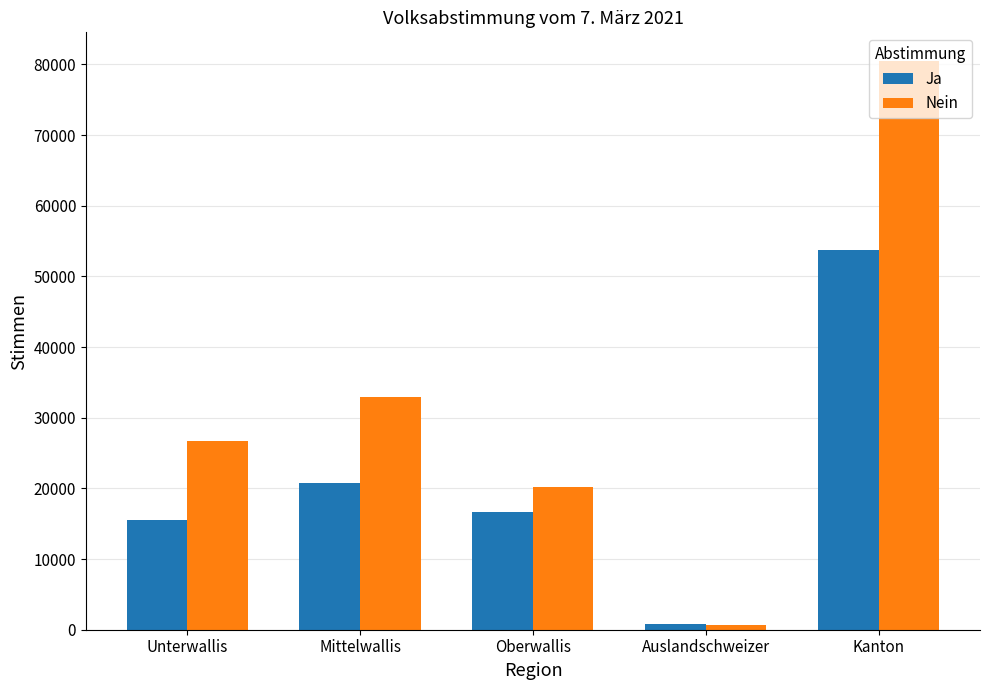

Are the bars horizontal?

No